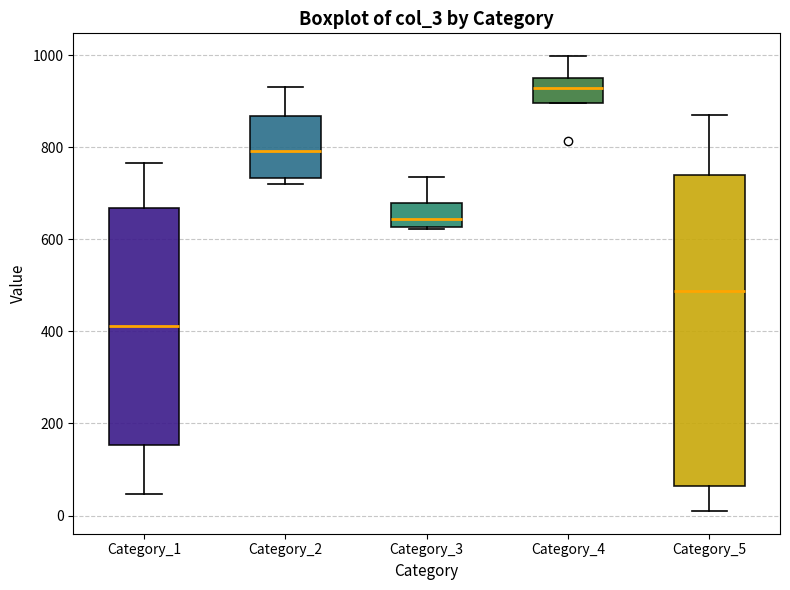

Reading left to right, read every box against the y-axis: the position of its median line, the range the box covers, and the ends of its whiskers. The values are not printed on the chart, so give them approximately, as read against the axis.

Category_1: median 420, box 160 to 660, whiskers 40 to 760
Category_2: median 800, box 740 to 860, whiskers 720 to 940
Category_3: median 640, box 620 to 680, whiskers 620 to 740
Category_4: median 920, box 900 to 960, whiskers 900 to 1000
Category_5: median 480, box 60 to 740, whiskers 20 to 880